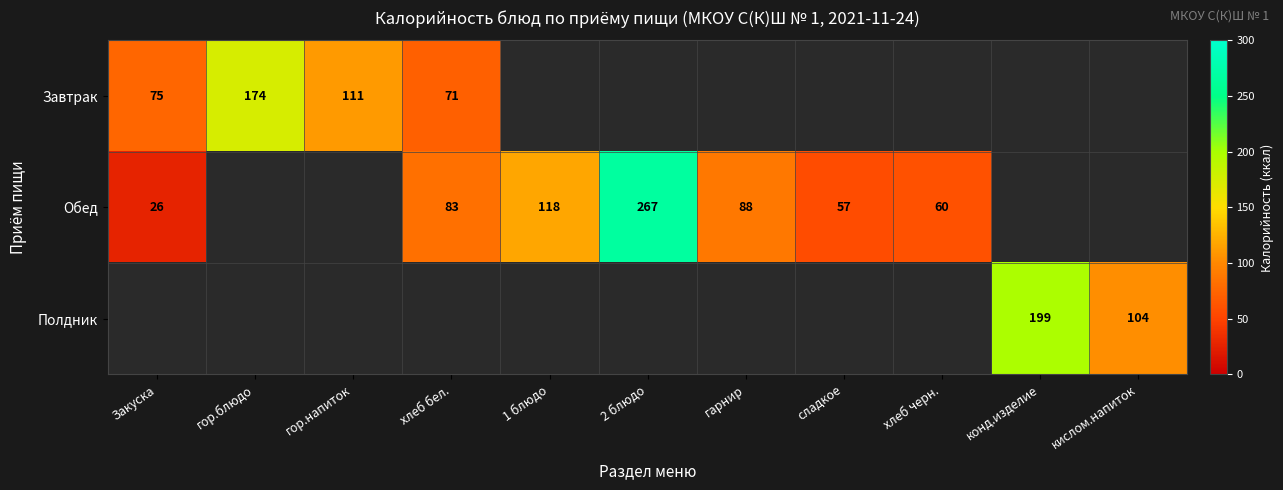

The Обед series shows 5 at Закуска. True or false?

False